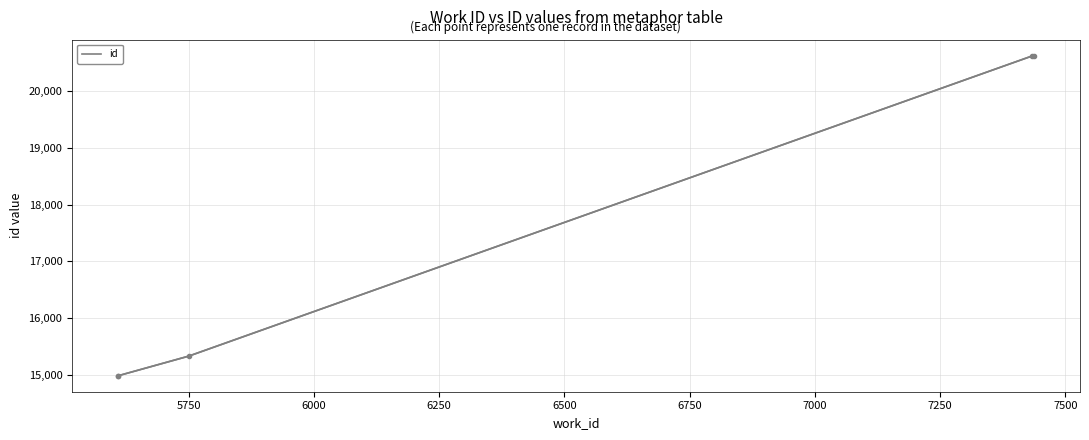

How many lines are shown in the chart?

1